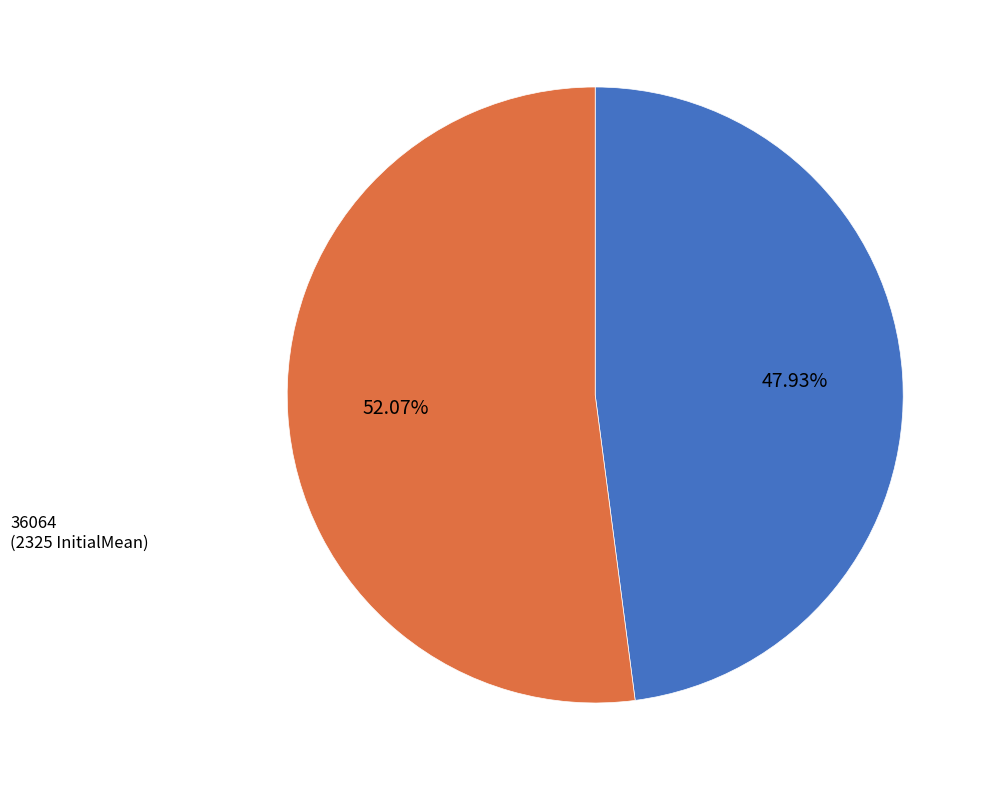

To the nearest percent, what is the combined percentage of 36064 and 3692?

100%